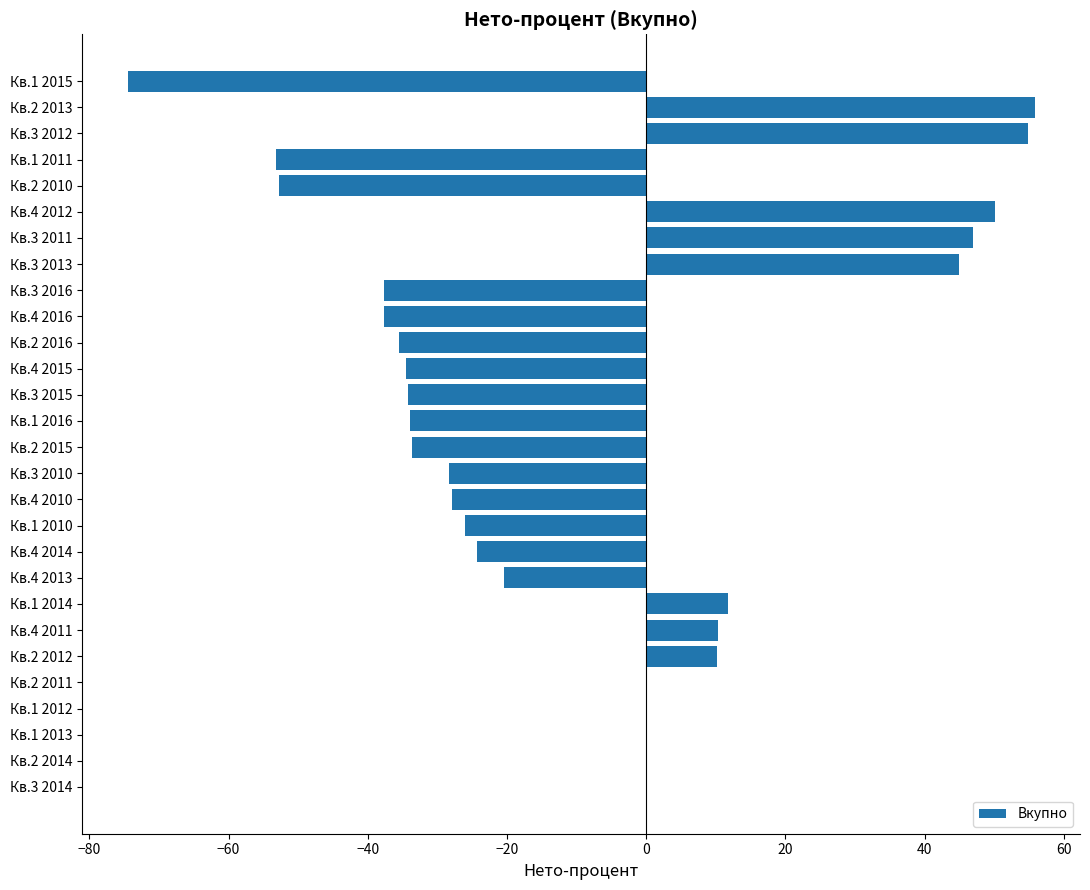

How many series are shown in this chart?

1